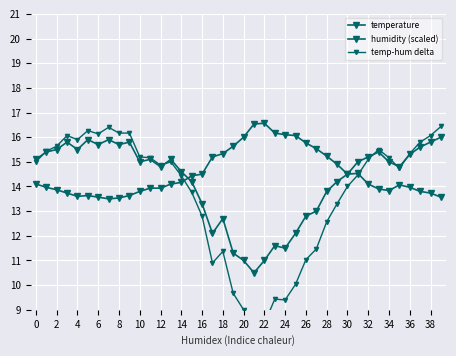

Count the number of data series in this chart.

3